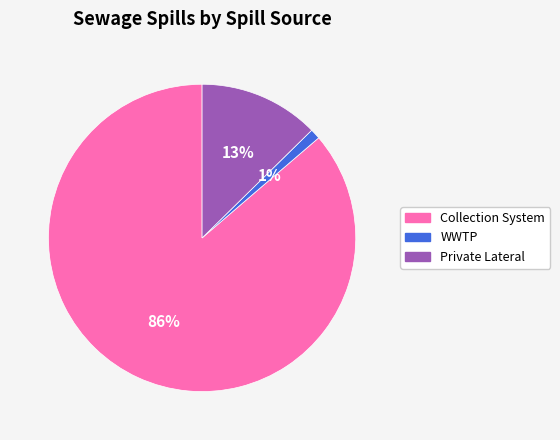

The Collection System slice represents 98% of the pie. True or false?

False